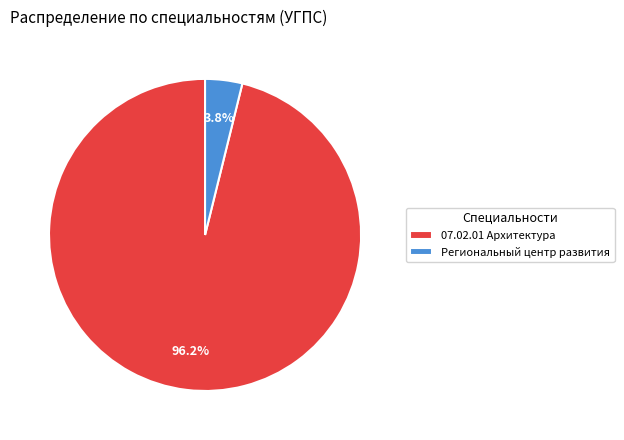

Count the number of slices in the pie.

2